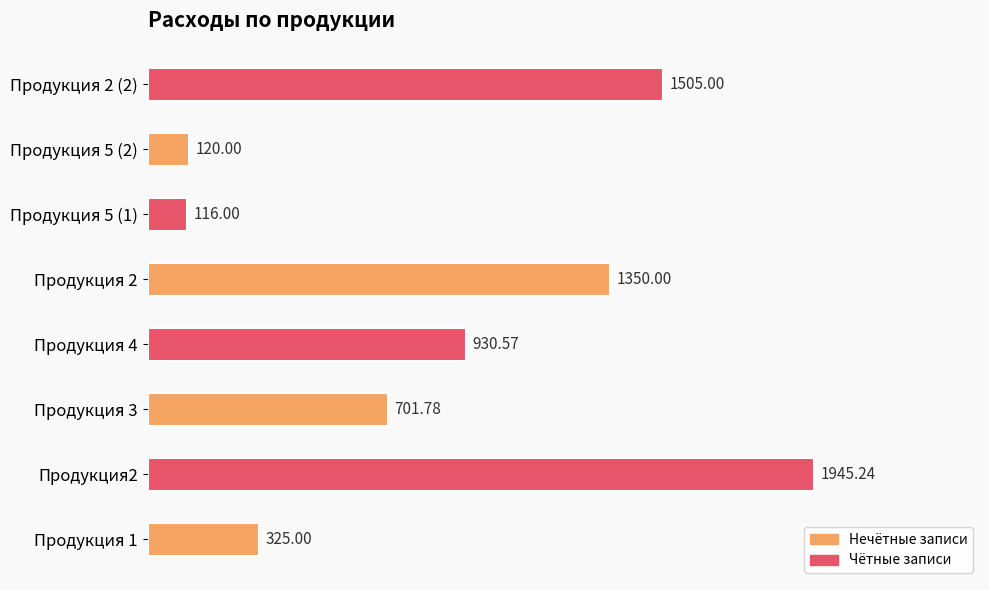

How many data points are above 930?

4